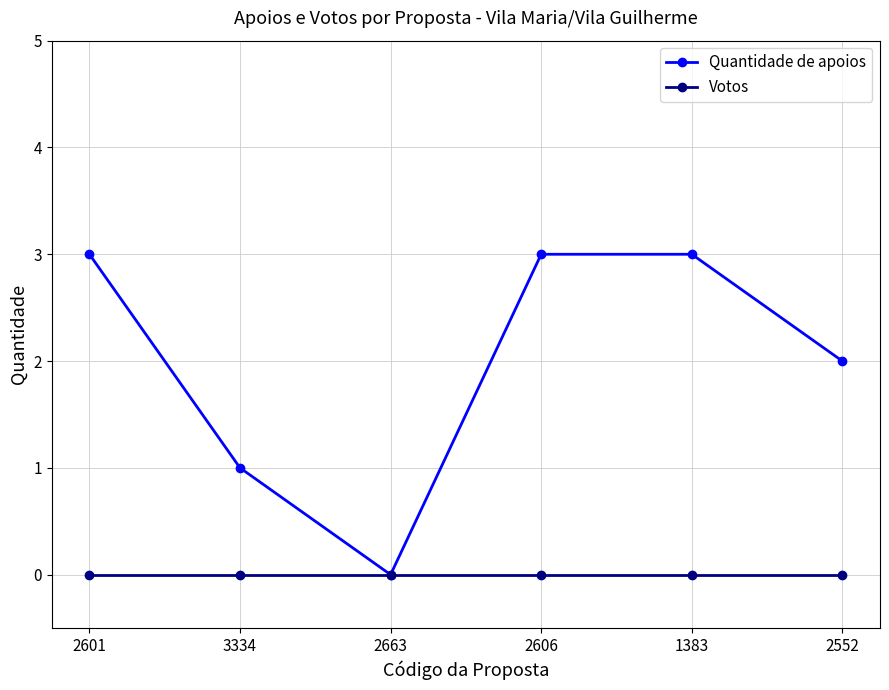

Reading right to left, extract all data points from this chart.

Quantidade de apoios: 2552=2	1383=3	2606=3	2663=0	3334=1	2601=3
Votos: 2552=0	1383=0	2606=0	2663=0	3334=0	2601=0